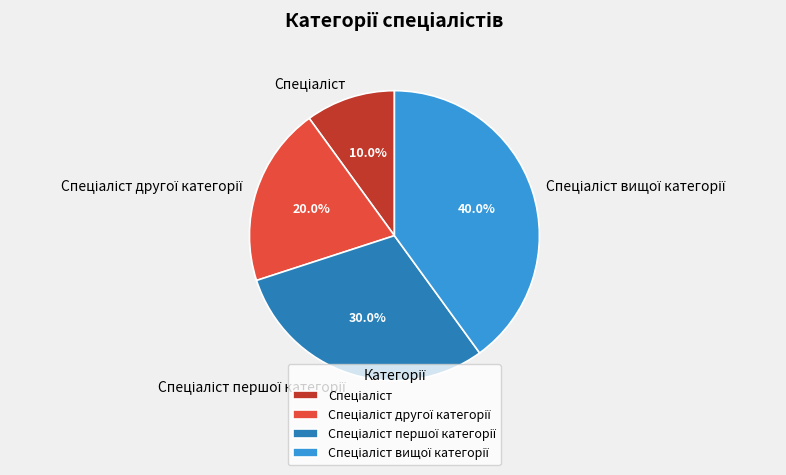

Count the number of slices in the pie.

4